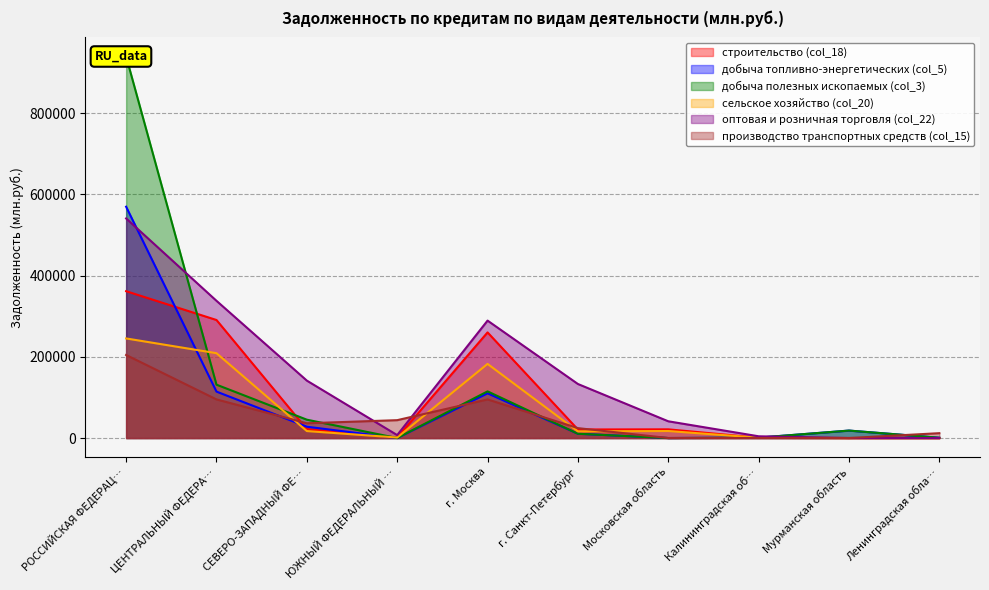

The value of оптовая и розничная торговля (col_22) at Московская область is 41200. True or false?

True